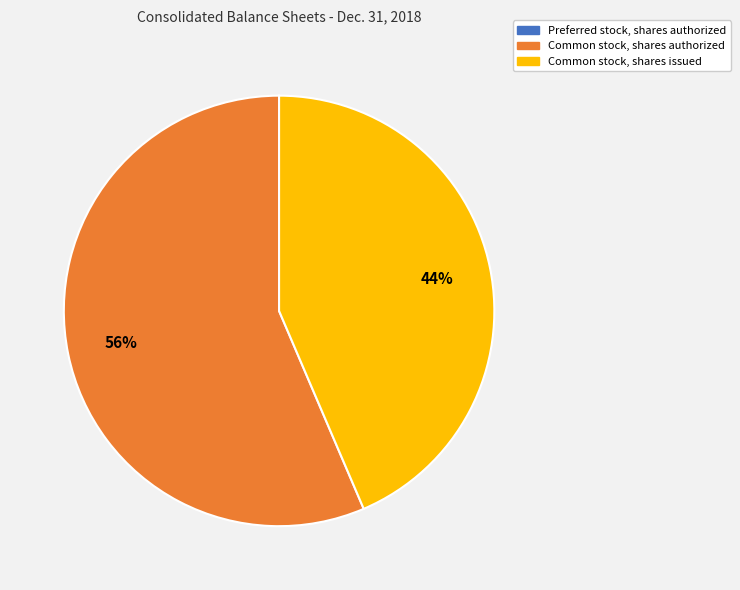

To the nearest percent, what is the average slice percentage?

33%